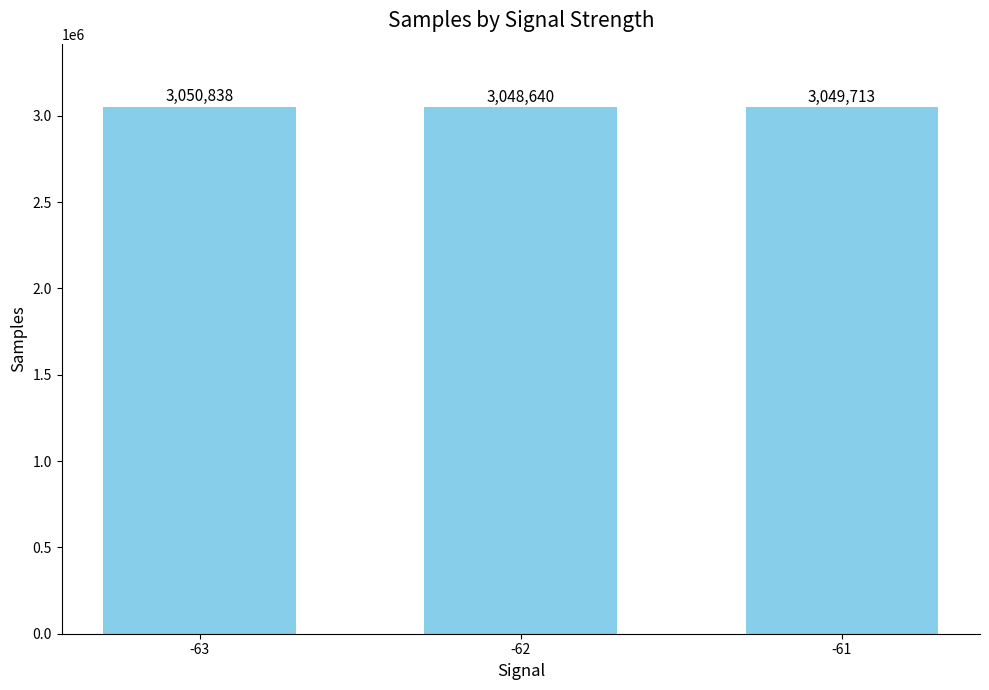

The value at -63 is 3050838. True or false?

True